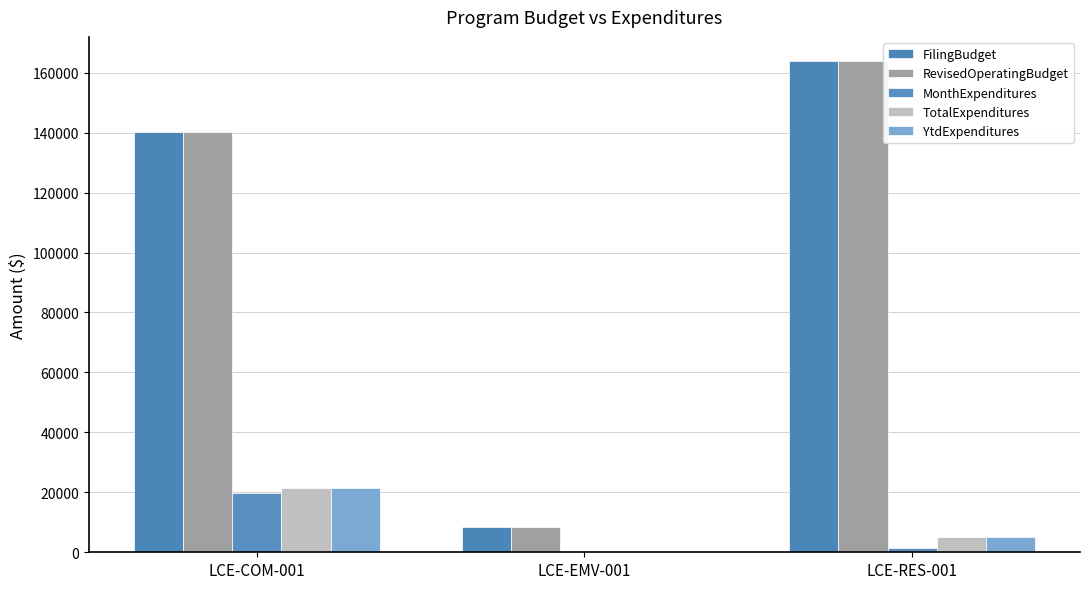

At how many categories does at least one series exceed 122059?

2